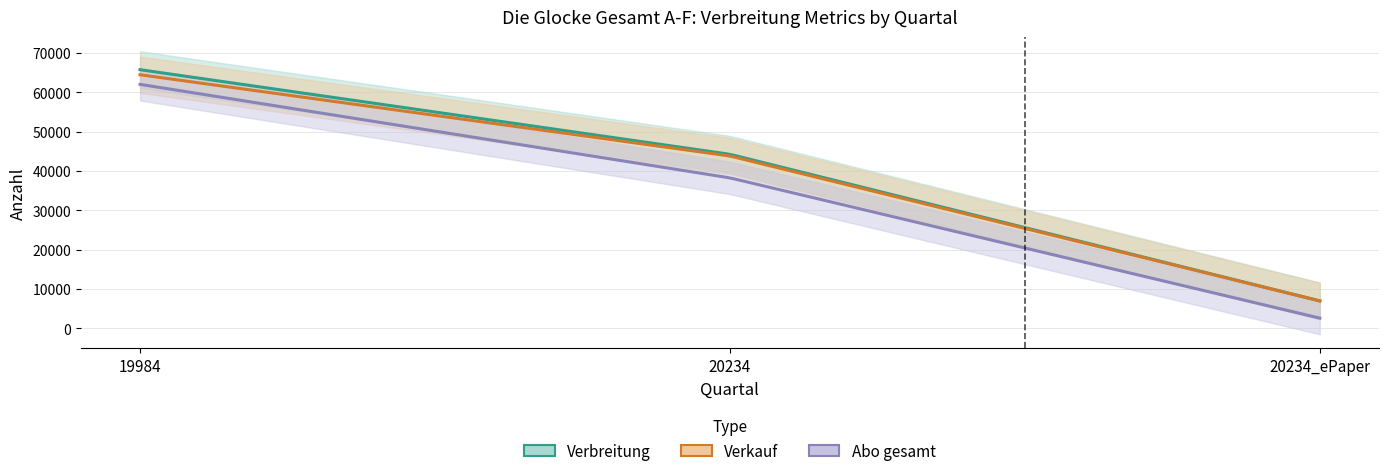

Where is Abo gesamt nearest to the value 32317?

20234